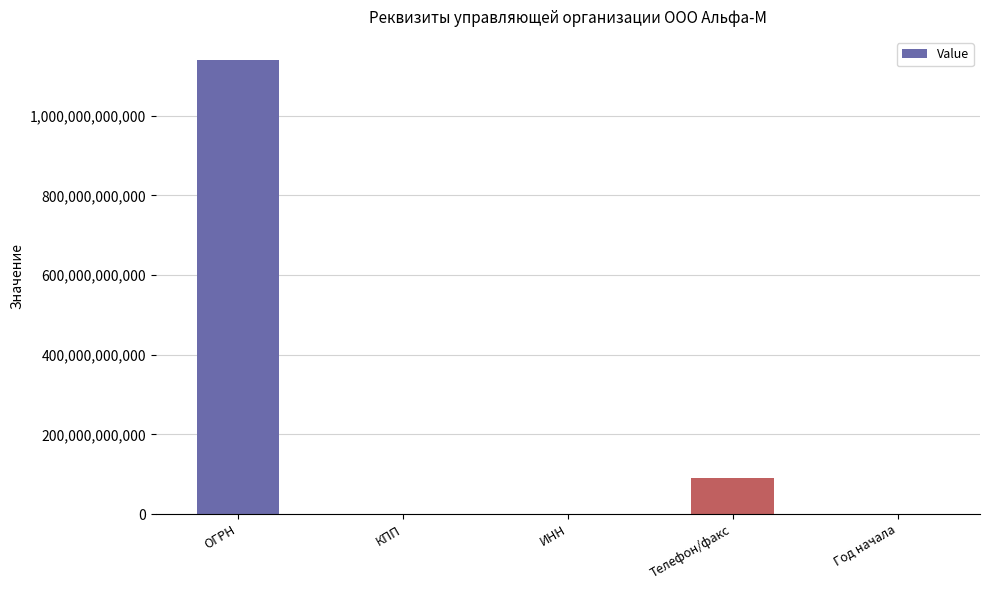

What is the sum of all values?

1231095681486